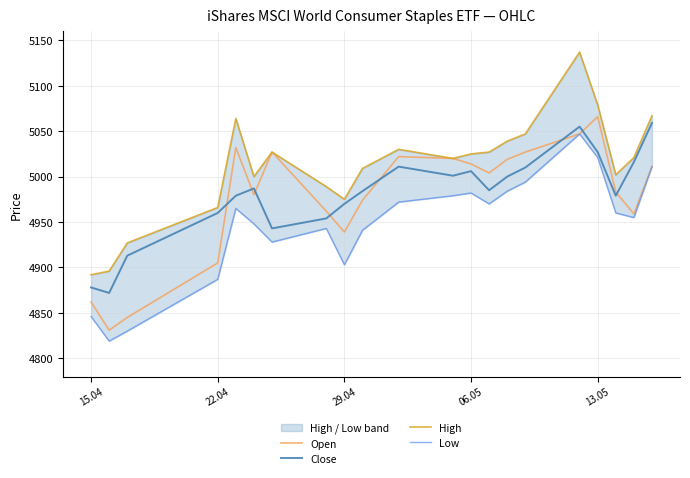

True or false: Open has a value of 5066 at 13.05.

True